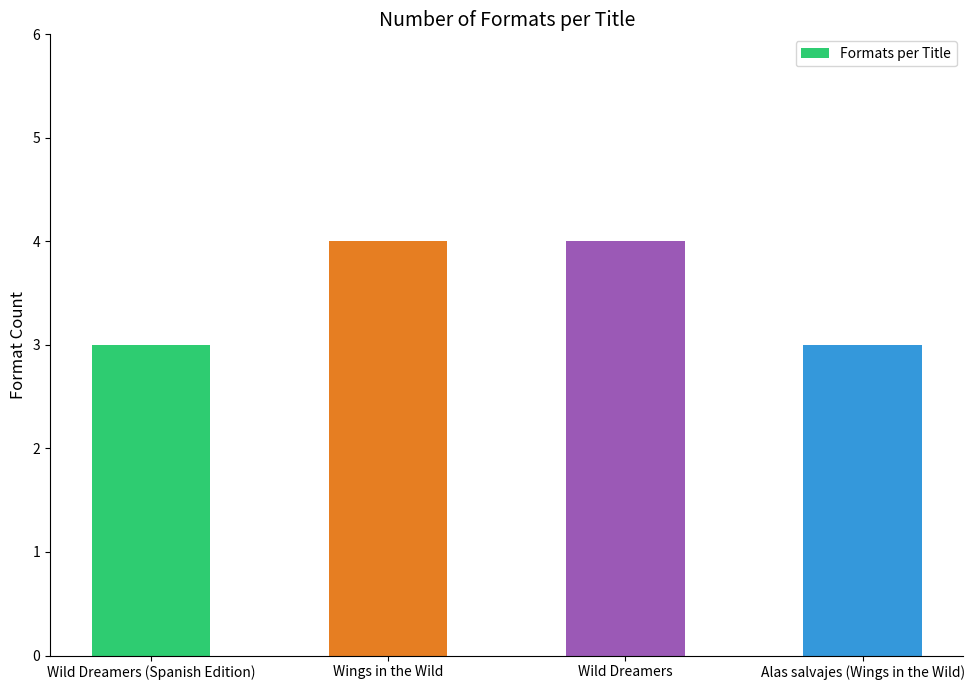

What position from the right is Alas salvajes (Wings in the Wild)?

1